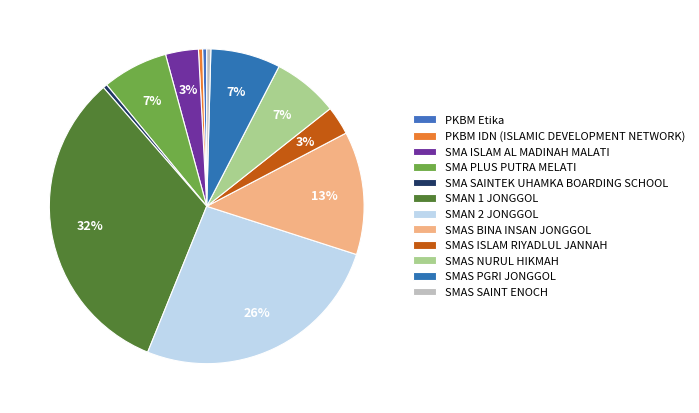

The SMAN 1 JONGGOL slice represents 22% of the pie. True or false?

False